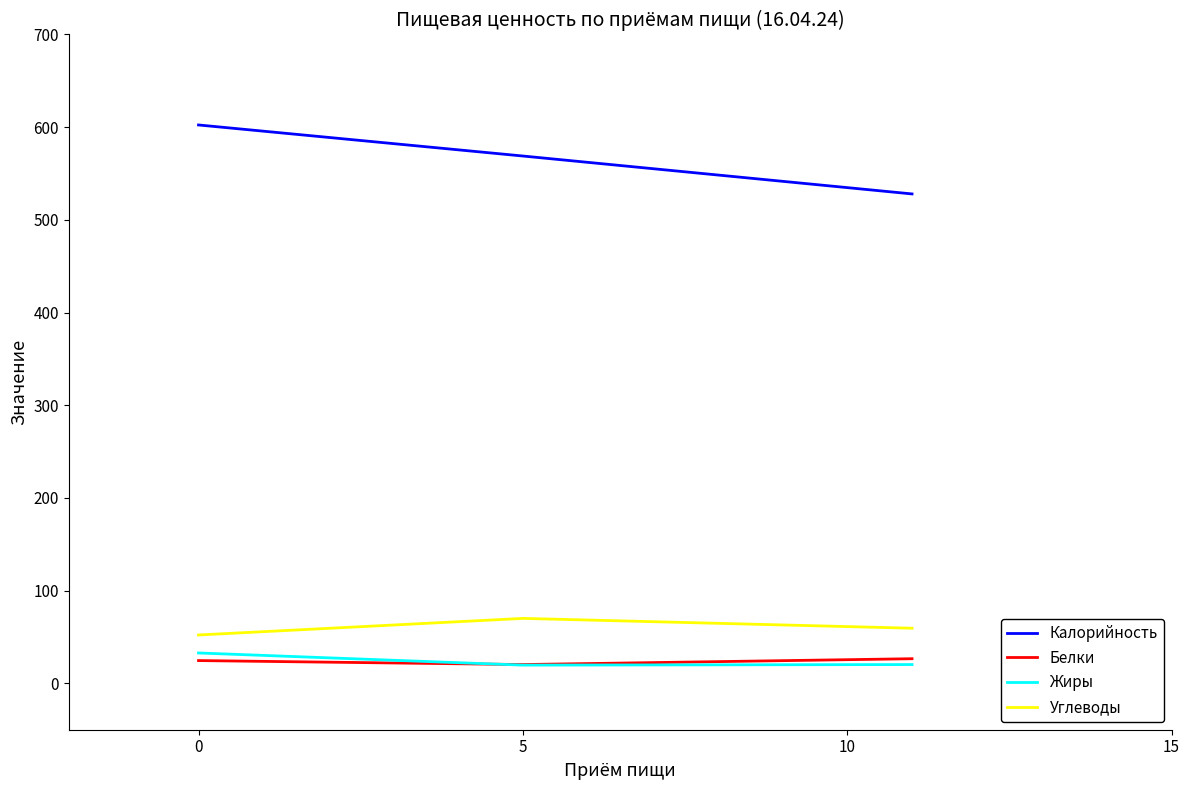

Which series has the largest range (max minus min)?

Калорийность